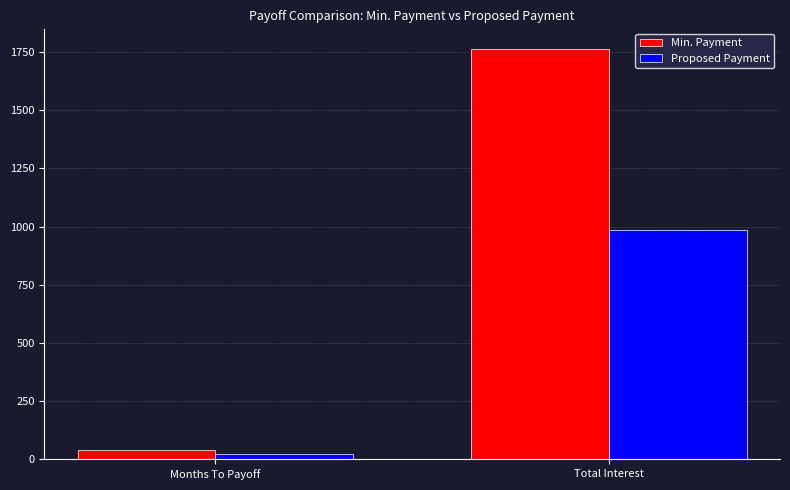

What position from the right is Total Interest?

1